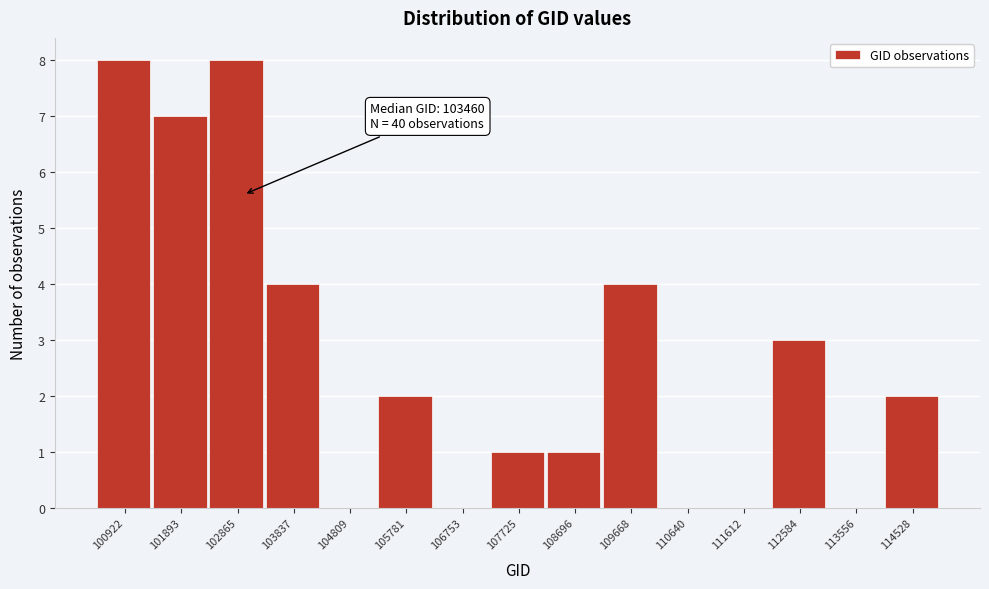

Reading left to right, extract all data points from this chart.

100922=8	101893=7	102865=8	103837=4	104809=0	105781=2	106753=0	107725=1	108696=1	109668=4	110640=0	111612=0	112584=3	113556=0	114528=2